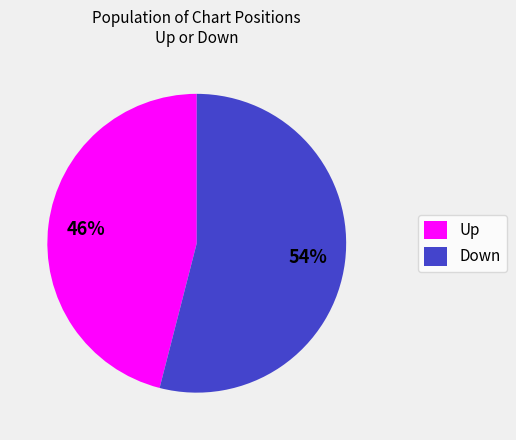

Which has a higher value, Up or Down?

Down